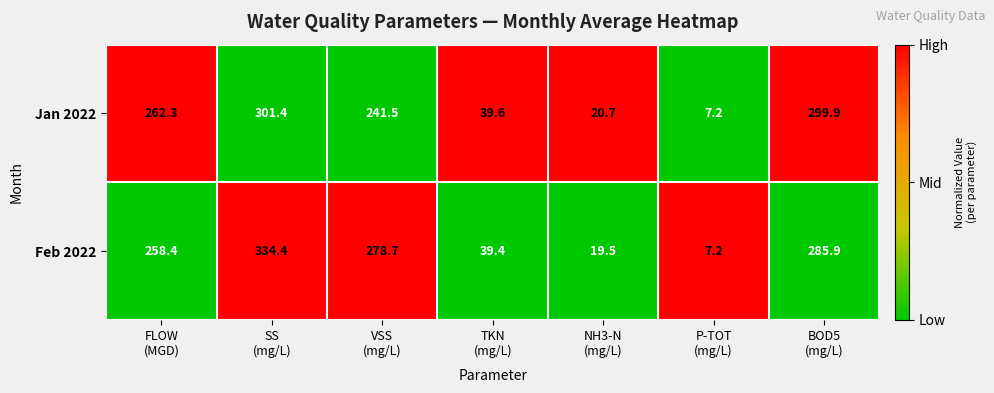

What is the sum of all Jan 2022 values?

1172.6